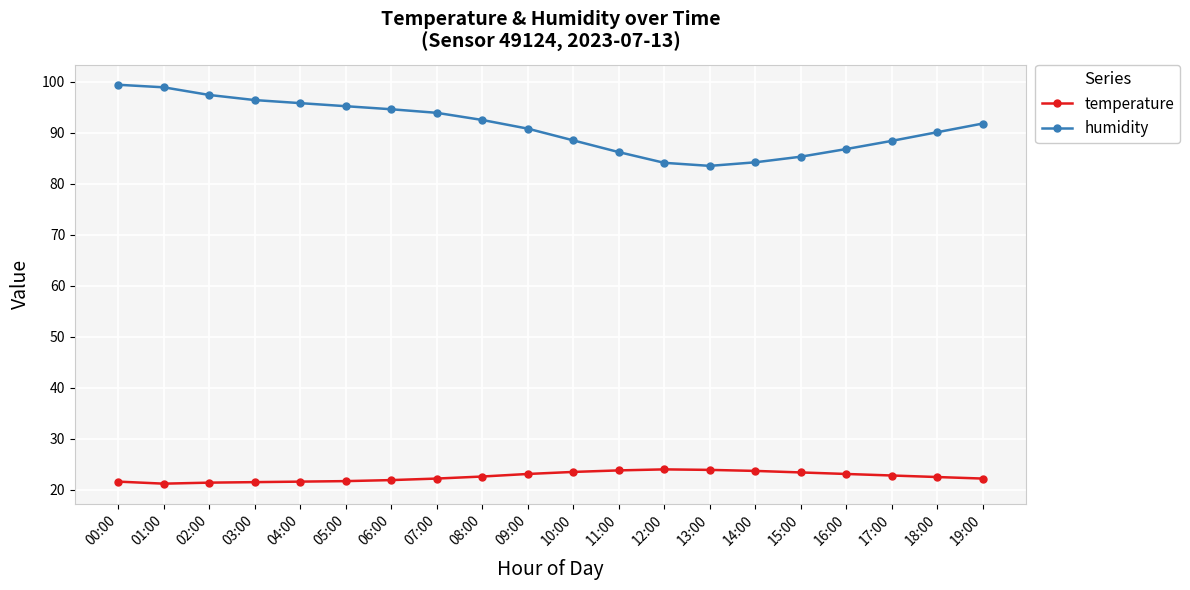

What is the sum of the humidity values at 13:00 and 16:00?

170.3